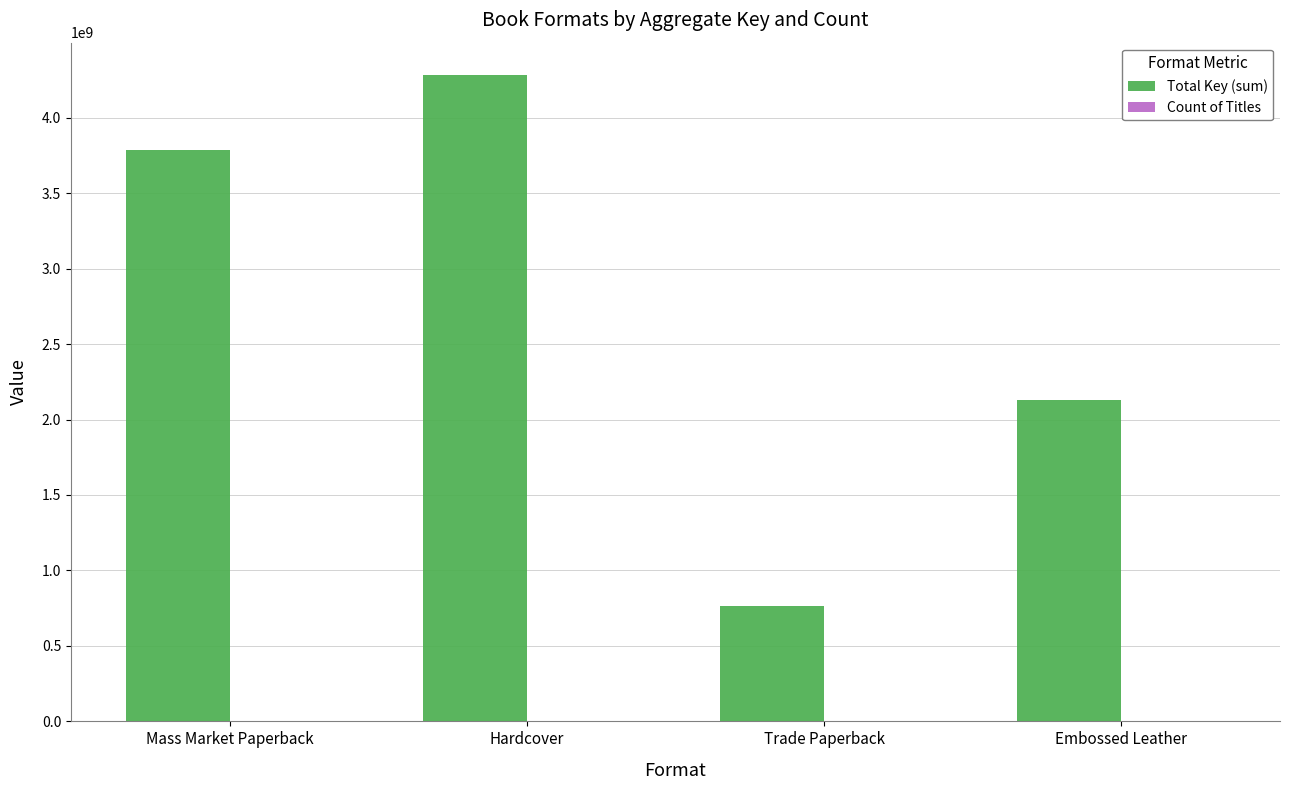

True or false: Total Key (sum) has a value of 3785440789 at Mass Market Paperback.

True